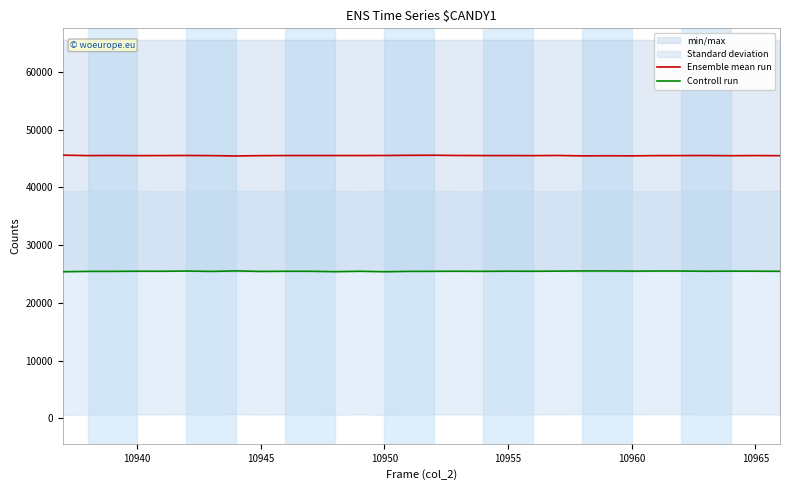

True or false: Controll run and Ensemble mean run cross at least once.

False